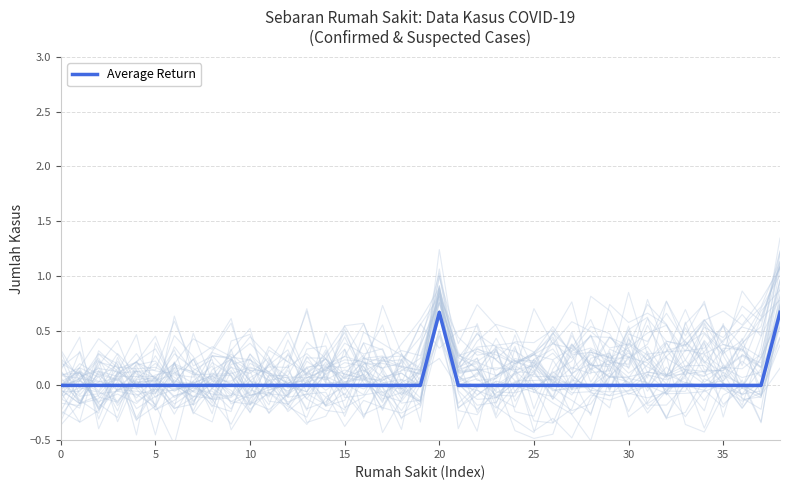

The value of Average Return at 0 is 0.4. True or false?

False